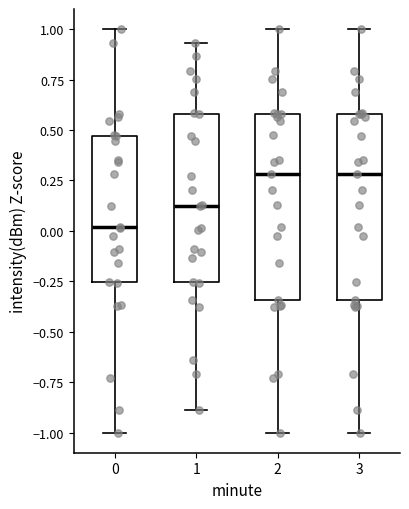

Where does the upper whisker of the box at x = 0 end on the y-axis? The values are not printed on the chart, so give them approximately, as read against the axis.

1.00